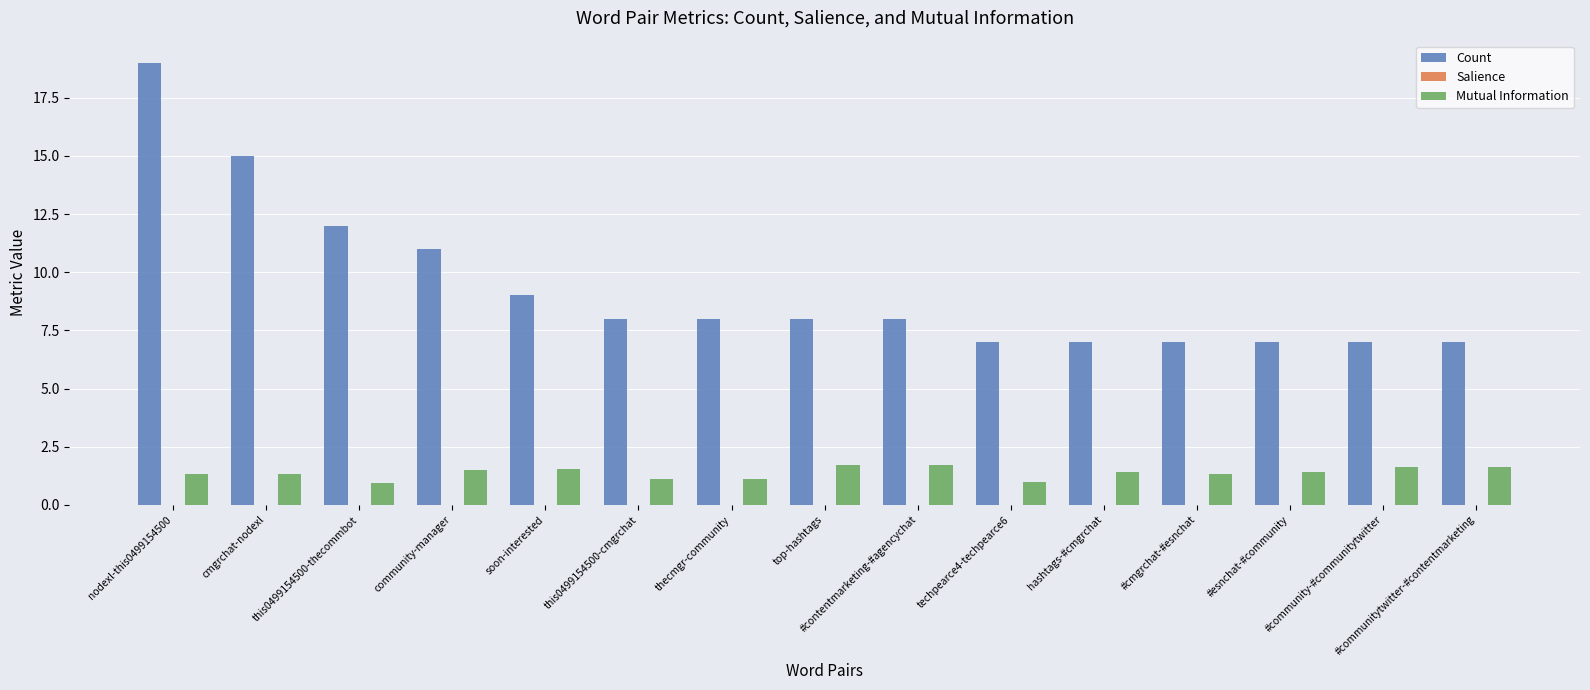

The value of Count at #cmgrchat-#esnchat is 12.3. True or false?

False